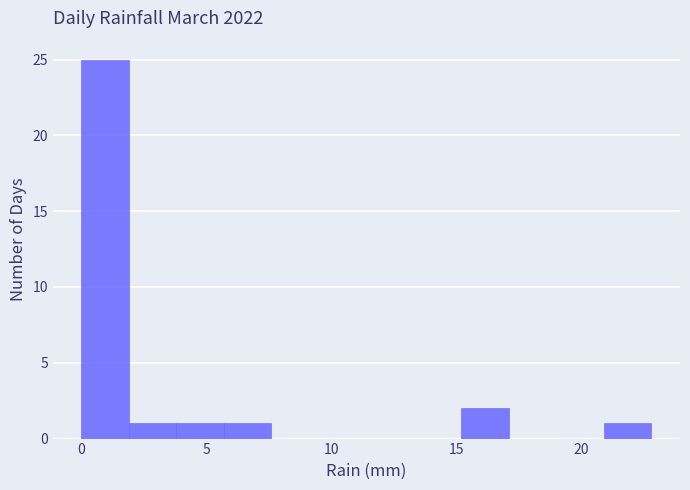

Read against the x-axis, roughly where is the centre of the tallest bar?

1.0